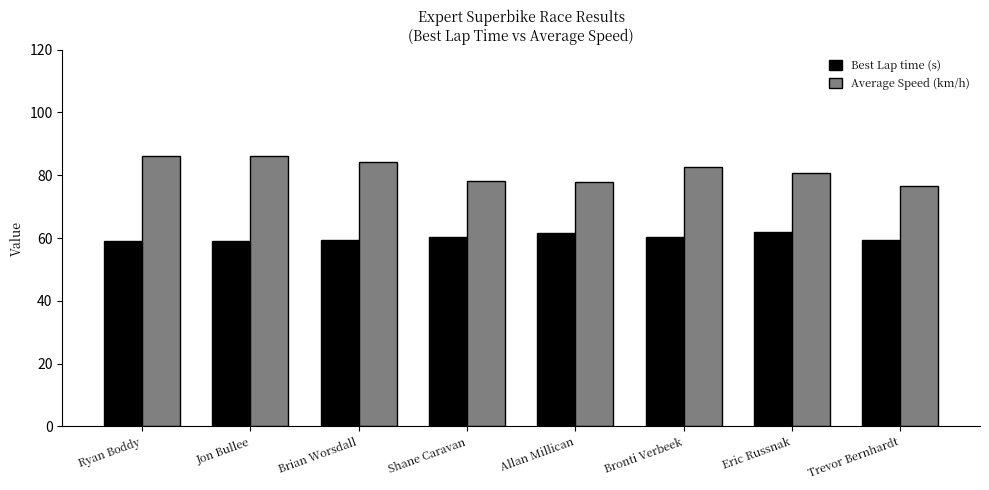

How many values in the Average Speed (km/h) series are below 82?

4